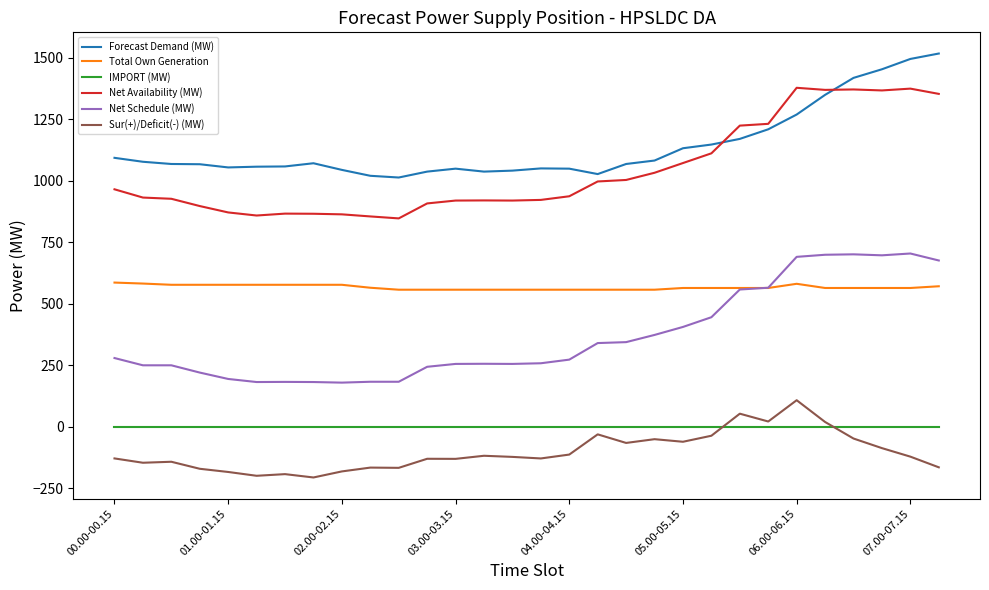

What is the difference between the second highest and minimum values in the Sur(+)/Deficit(-) (MW) series?

259.3